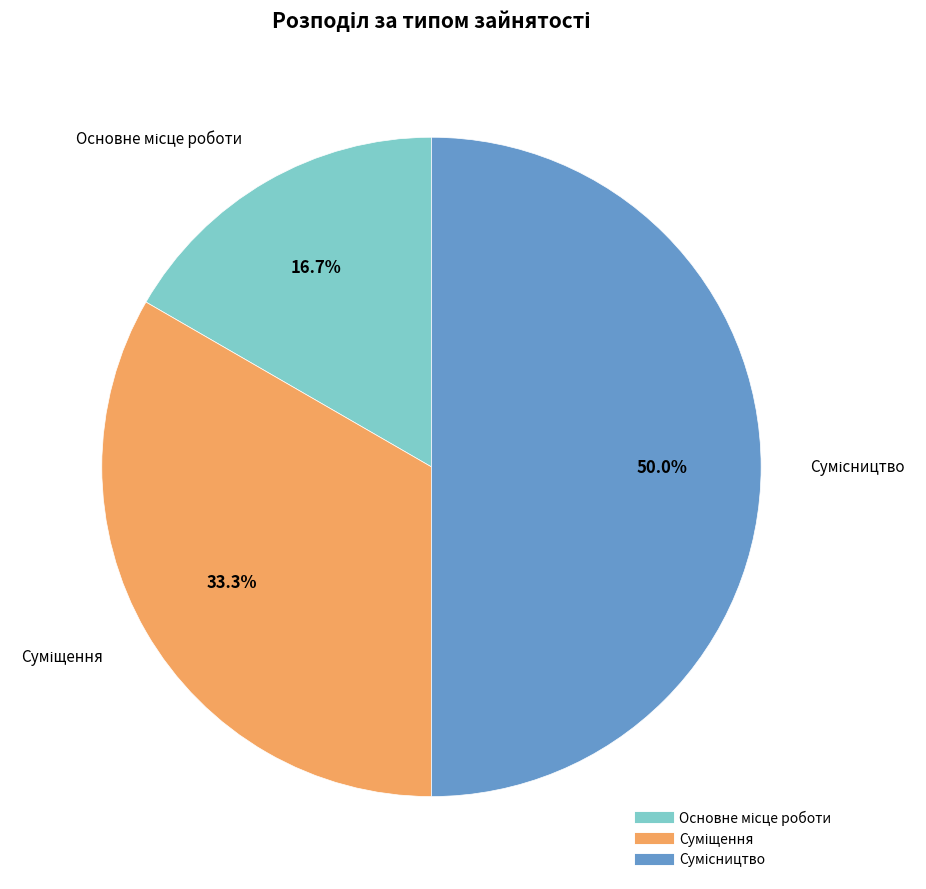

To the nearest percent, what is the combined percentage of Сумісництво and Основне місце роботи?

67%